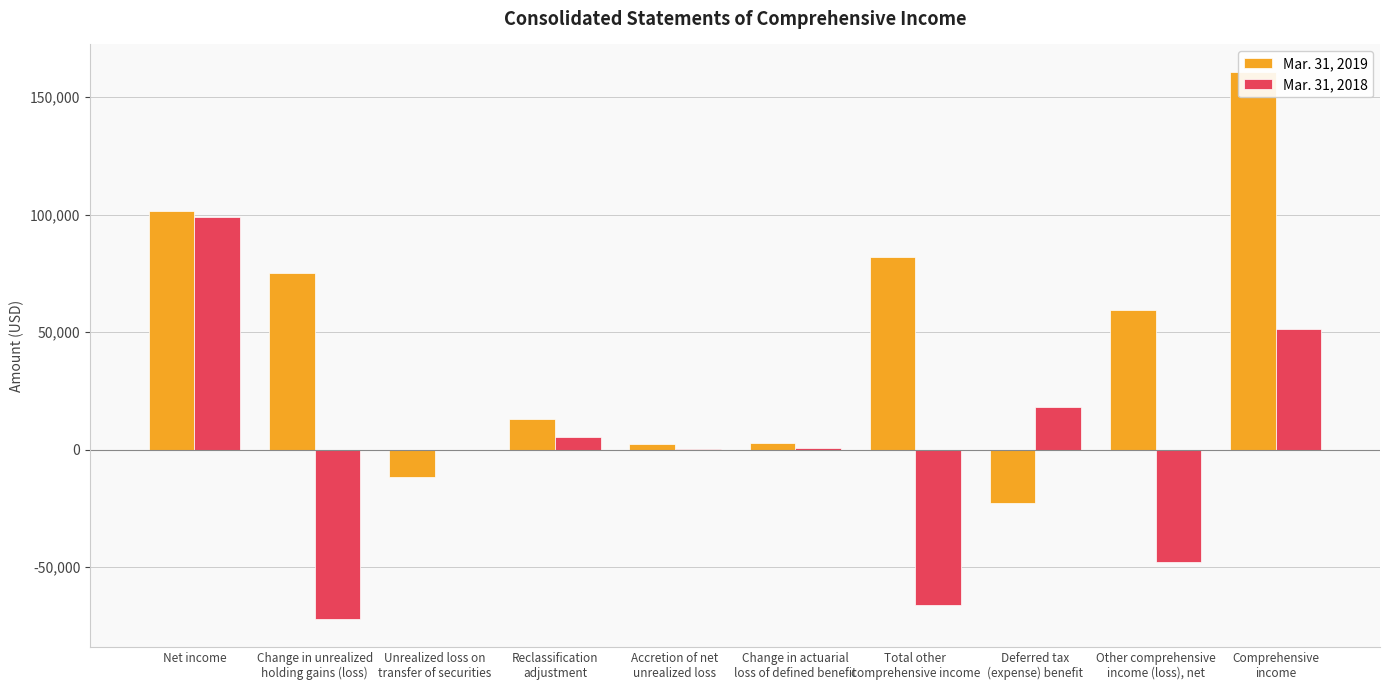

Rank the series by their maximum value, from highest to lowest.

Mar. 31, 2019, Mar. 31, 2018